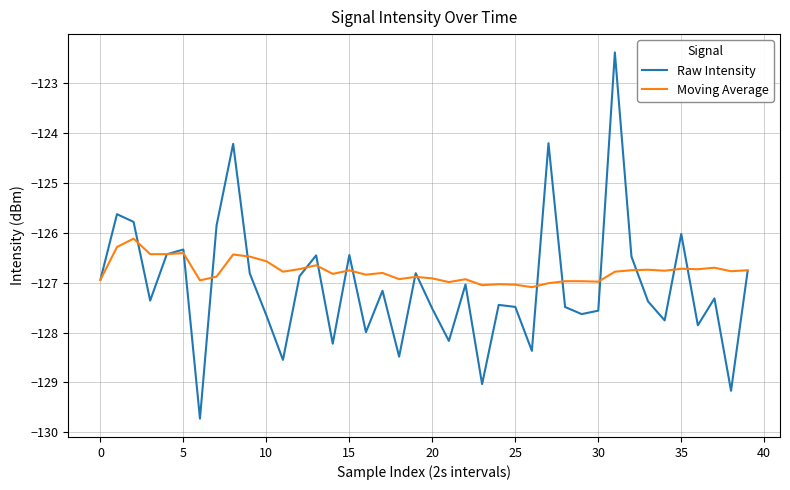

Which series has the largest total across all categories?

Moving Average